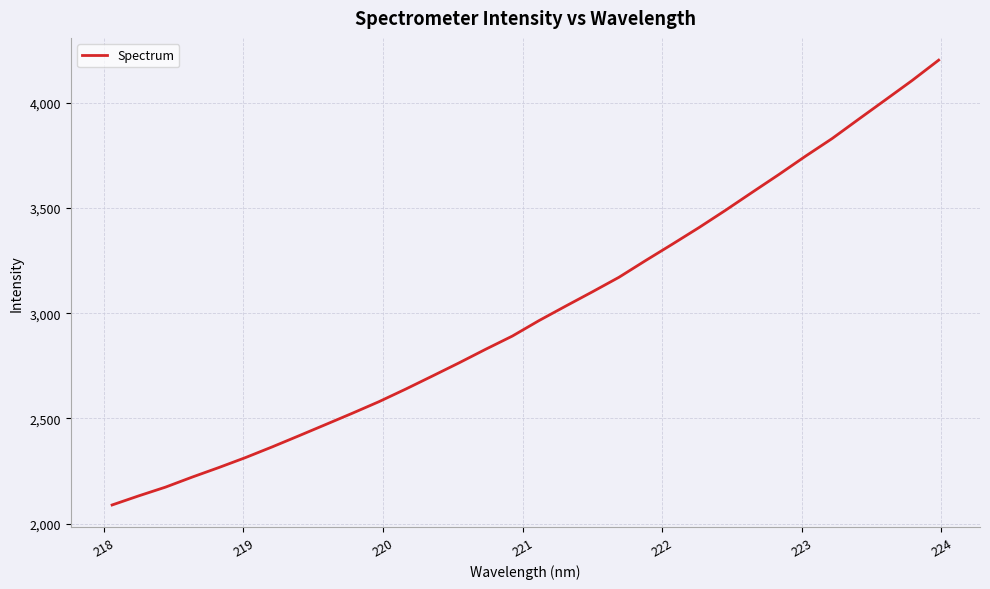

What is the maximum value shown in the chart?

4201.7